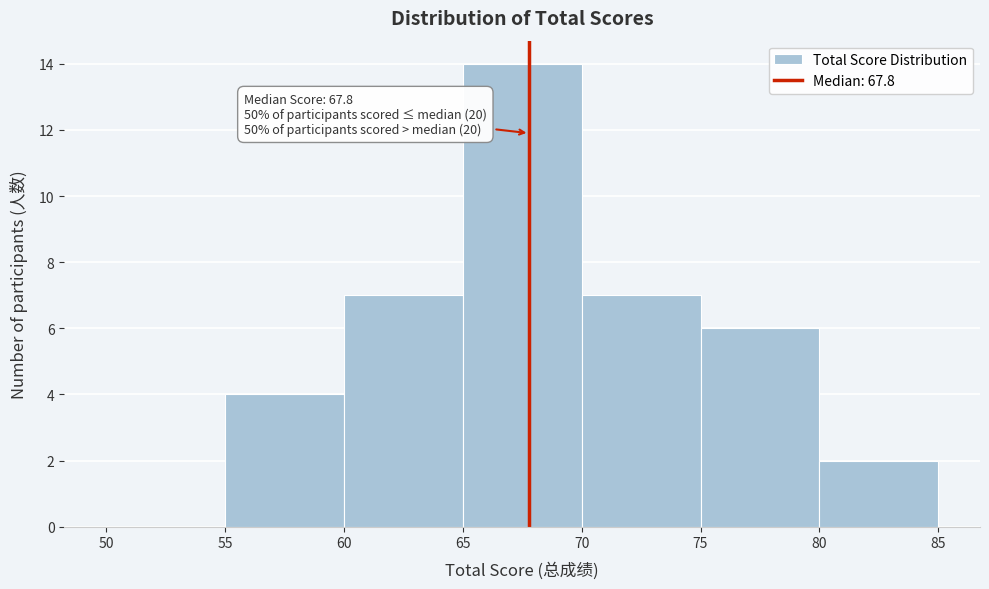

Over which range of the x-axis is the bar tallest?

65 to 70